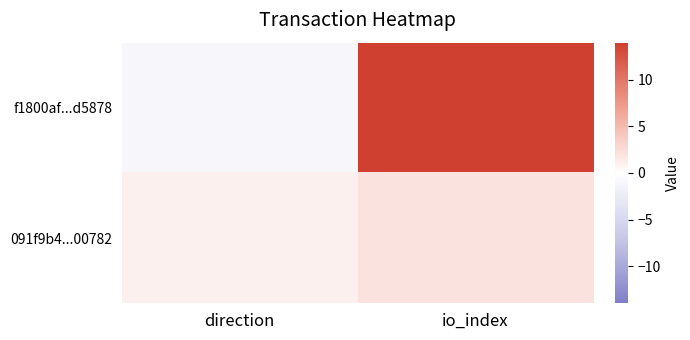

Rank the series by their maximum value, from highest to lowest.

f1800af...d5878, 091f9b4...00782